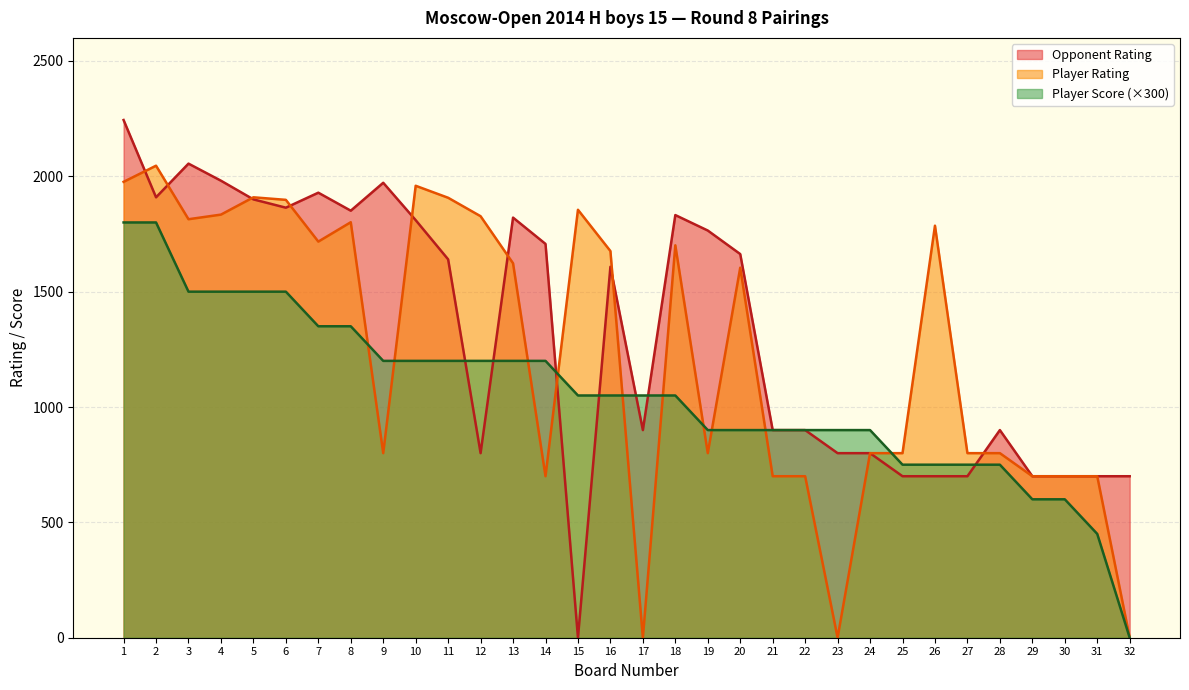

What is the highest value of the Player Score series?

1800